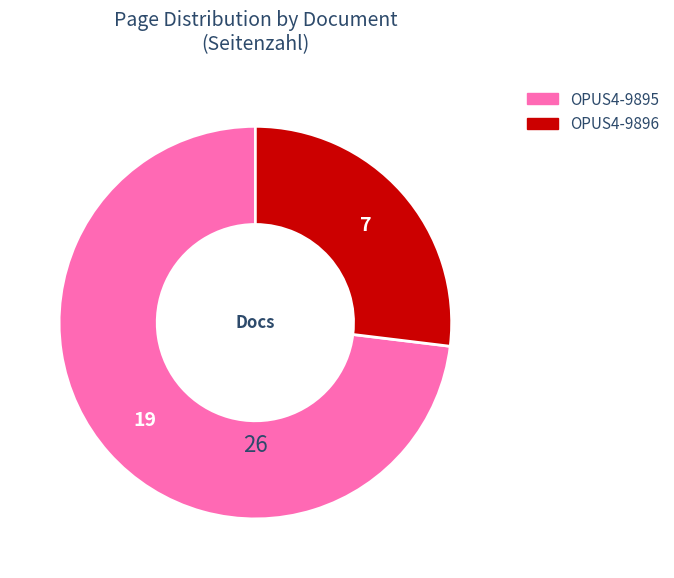

Approximately how many times larger is the value at OPUS4-9895 compared to OPUS4-9896?

2.7